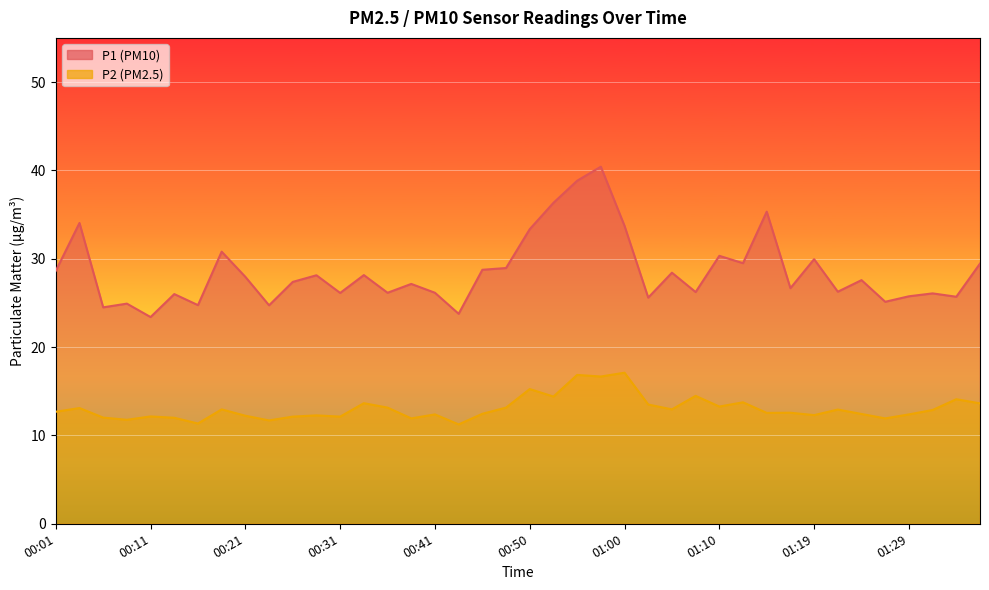

Rank the series by their maximum value, from highest to lowest.

P1, P2